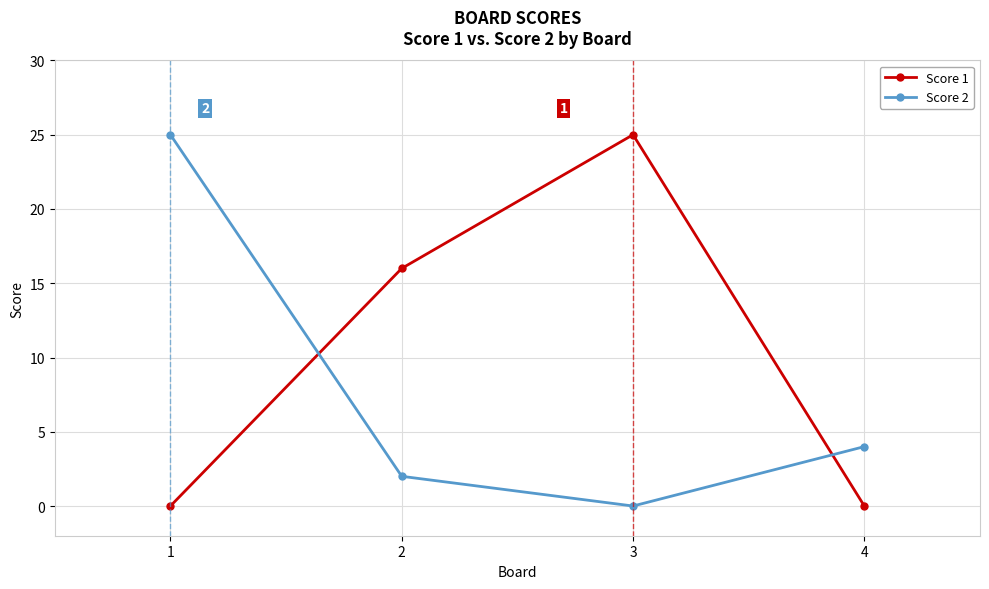

Reading left to right, list all the values displayed in this chart.

Score 1: 1=0	2=16	3=25	4=0
Score 2: 1=25	2=2	3=0	4=4